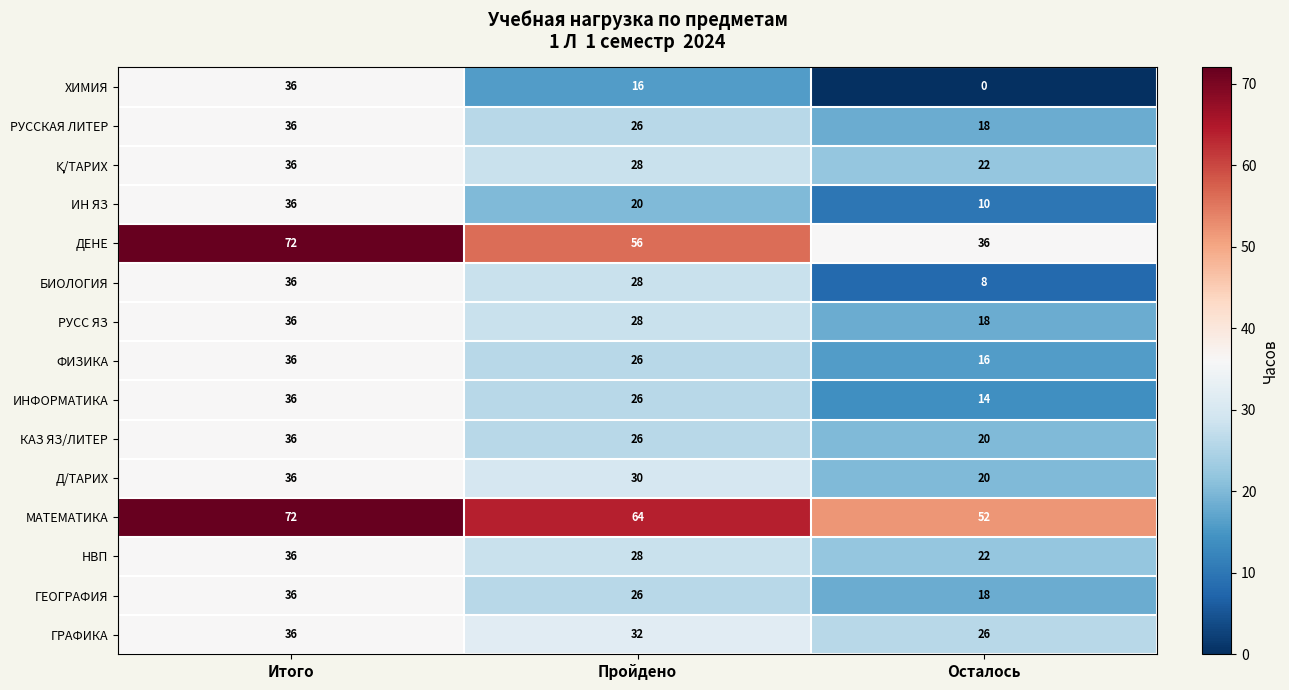

What is the approximate value of БИОЛОГИЯ at Осталось, to the nearest 5?

10